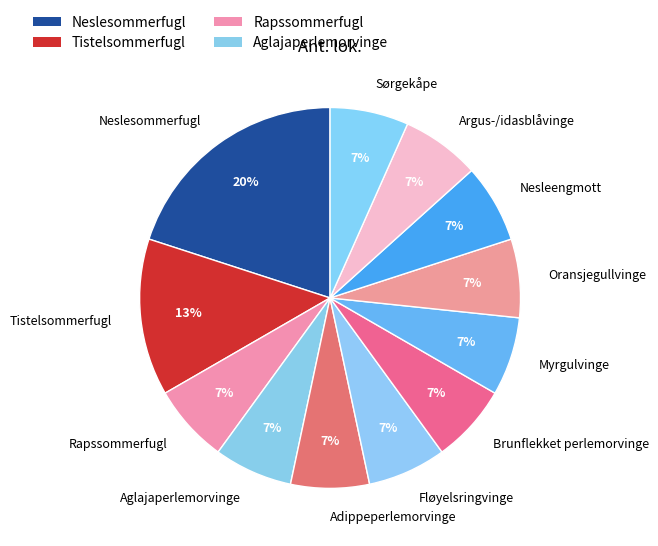

Which has a higher value, Aglajaperlemorvinge or Tistelsommerfugl?

Tistelsommerfugl